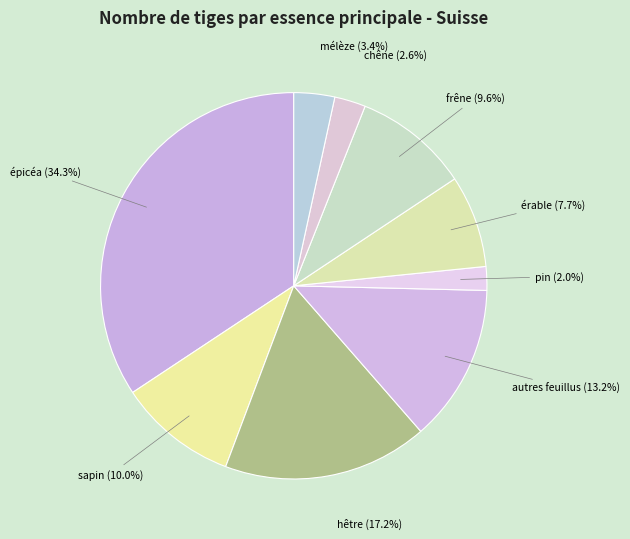

Count the number of slices in the pie.

9